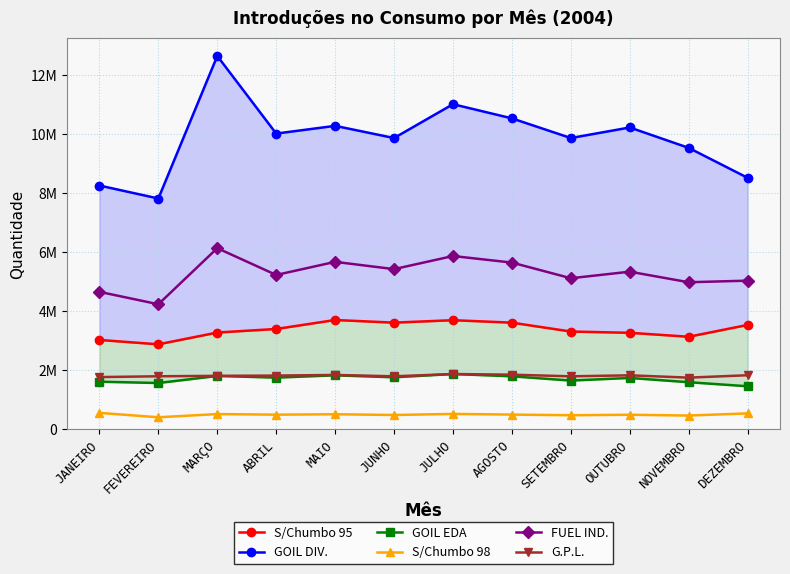

Does the chart have visible grid lines?

Yes